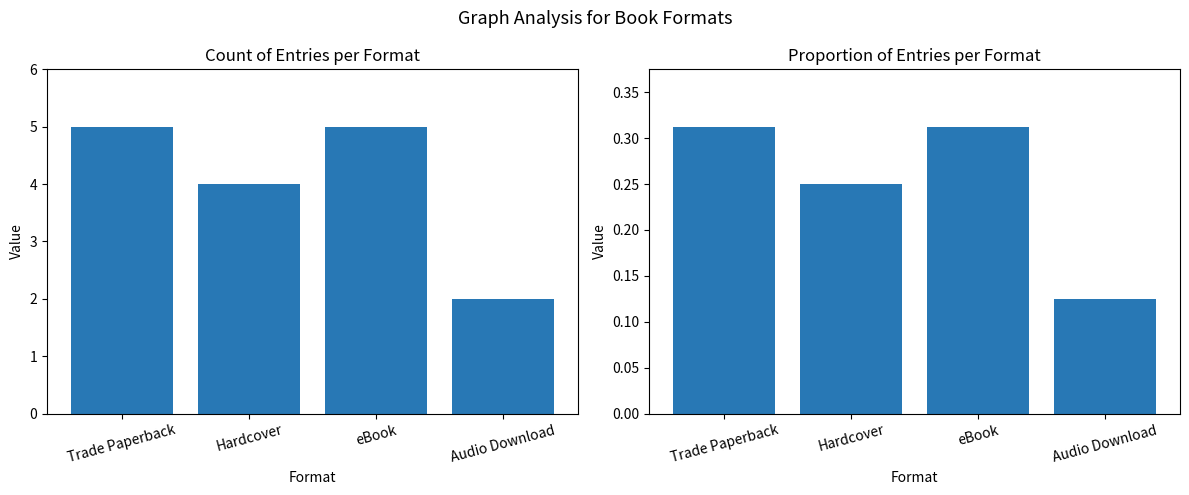

True or false: Count of Entries has a value of 7.1 at Trade Paperback.

False